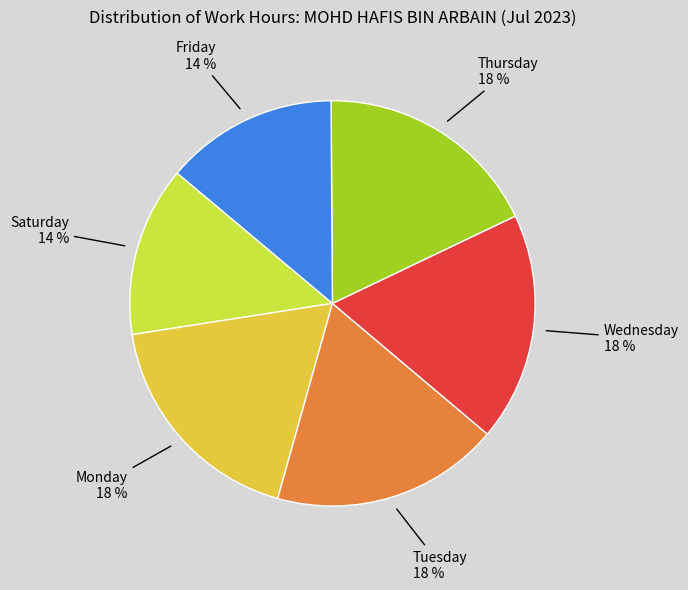

Is it true that Monday 18 % is 18% of the pie?

True